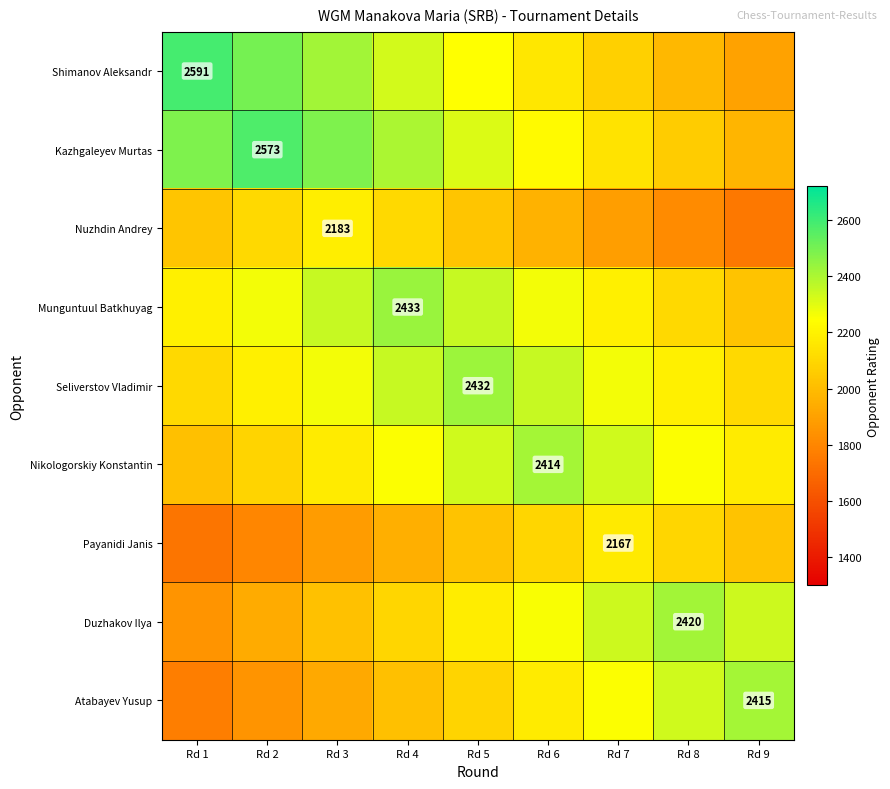

Is it true that Nuzhdin Andrey equals 814 at Rd 3?

False